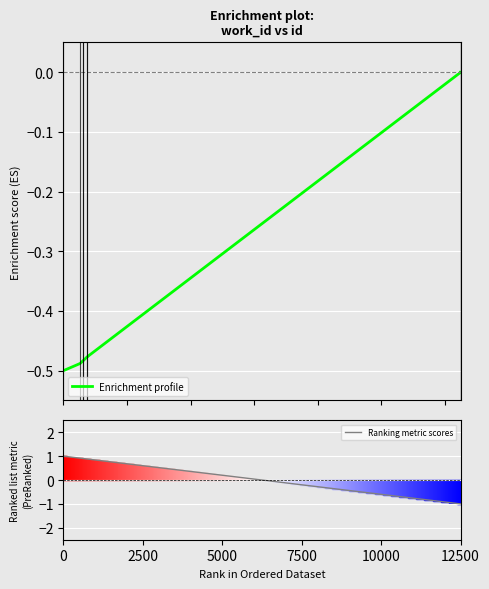

What is the minimum value for Ranking metric scores?

-1.0